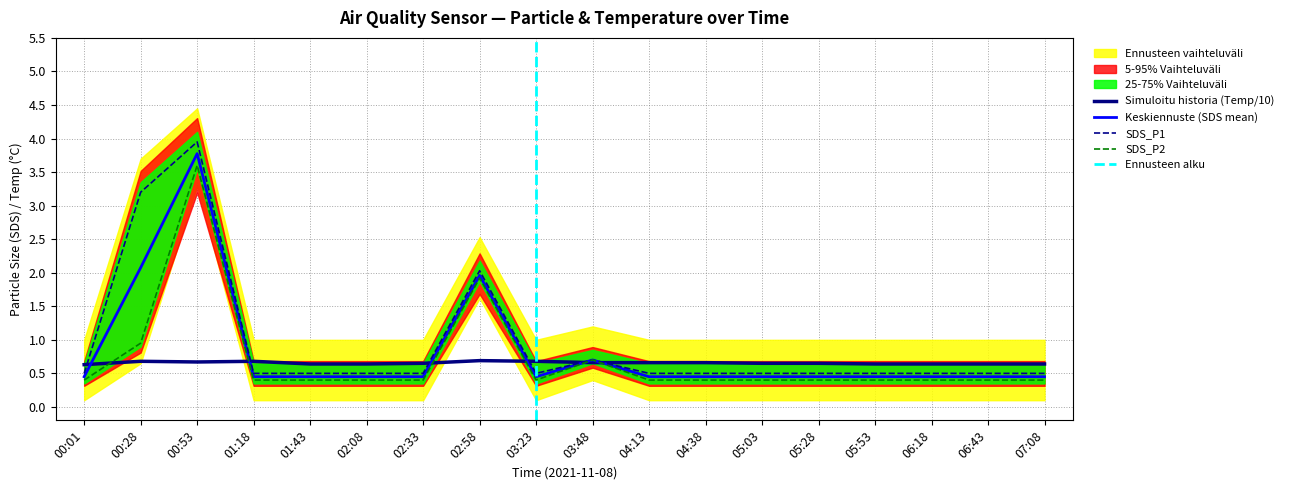

What position from the right is 02:08?

13